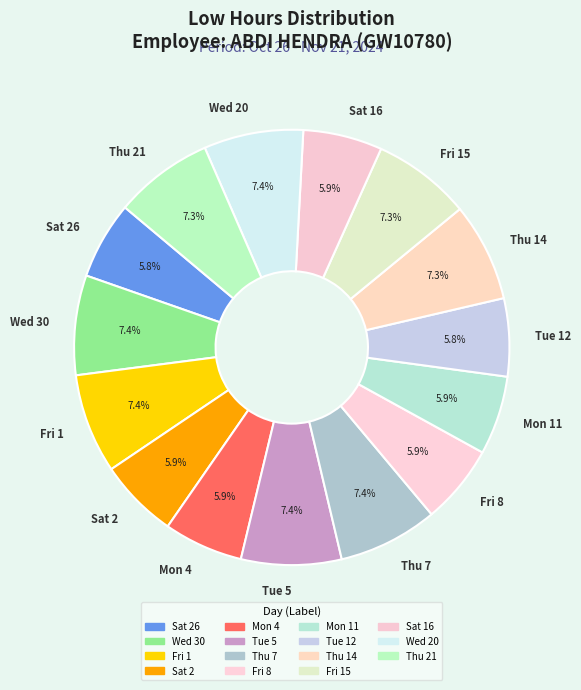

Does Fri 8 represent more than half of the total?

No